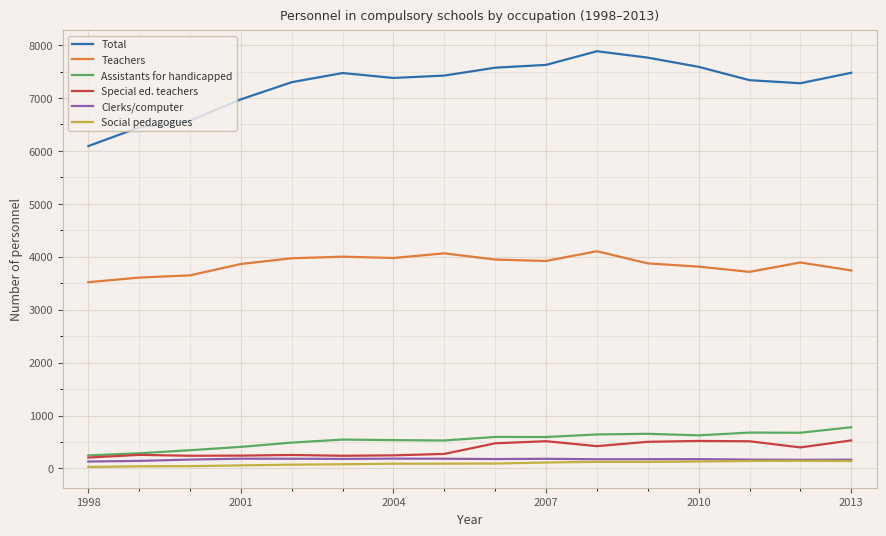

What is the maximum value shown in the chart?

7884